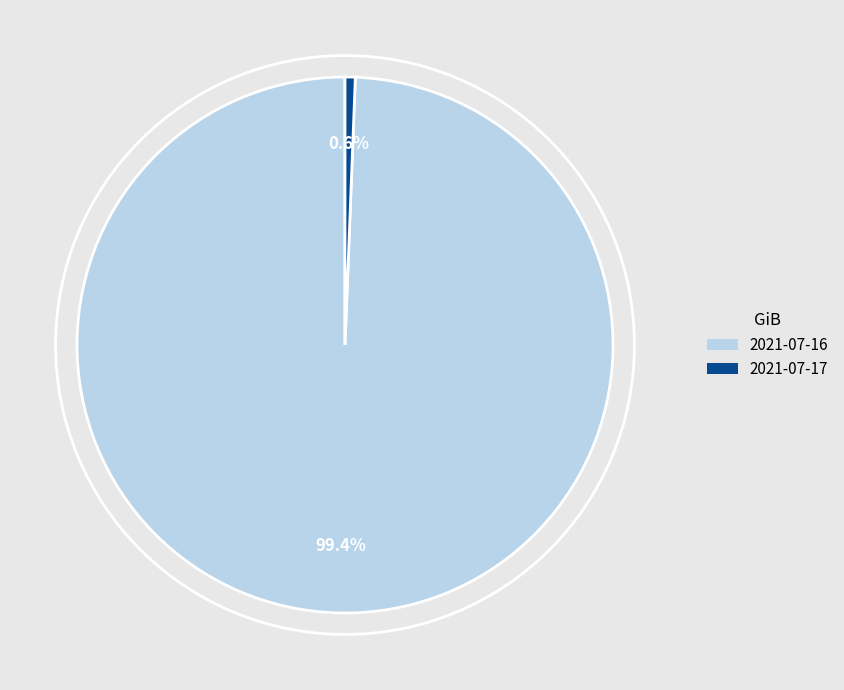

Is there any slice that represents more than half of the pie?

Yes